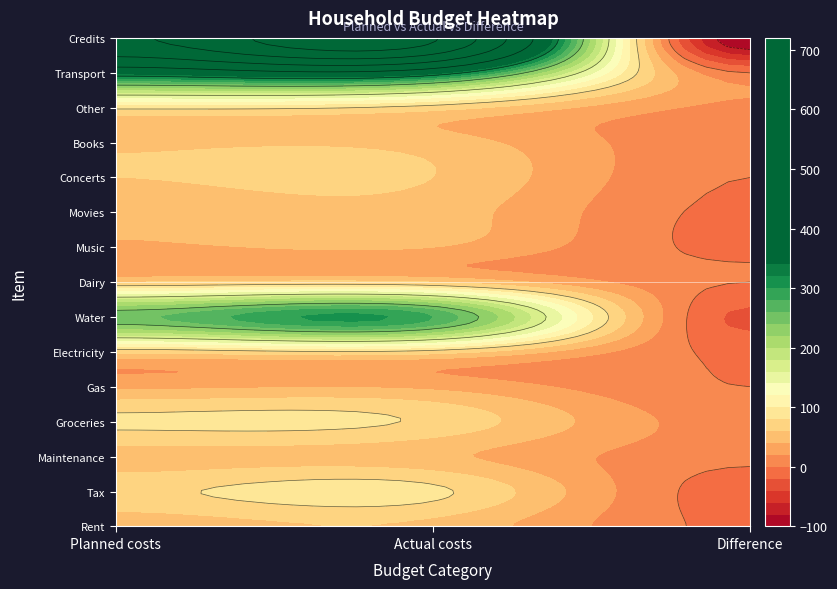

Rank the series at 1 from highest to lowest value.

Credits, Transport, Water, Tax, Groceries, Electricity, Other, Dairy, Concerts, Rent, Movies, Books, Maintenance, Music, Gas